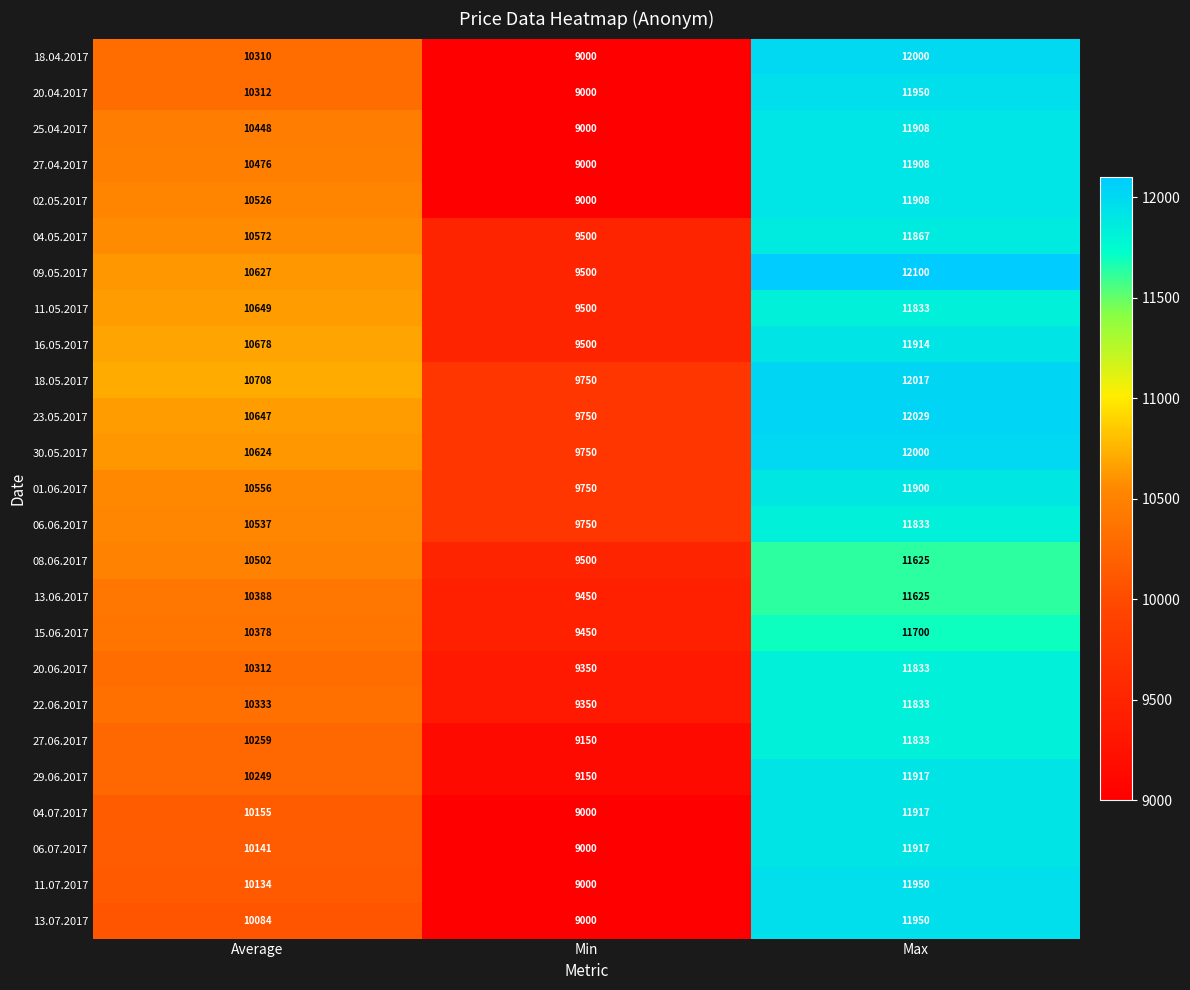

How many 18.05.2017 values are between 9750 and 12017?

3